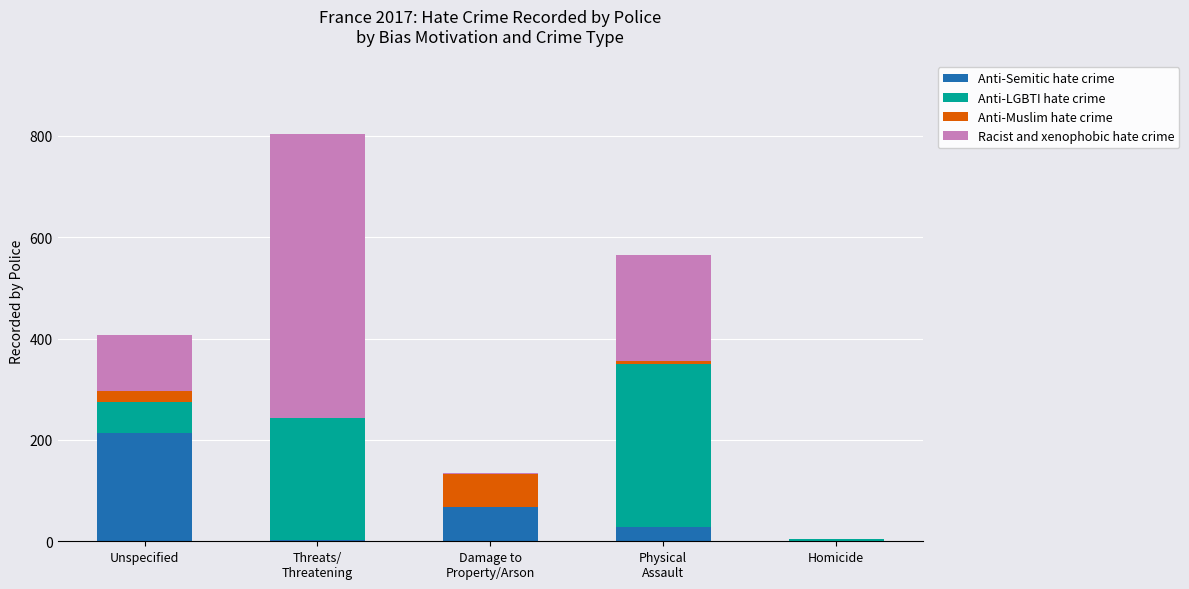

What is the sum of all Anti-Semitic hate crime values?

314